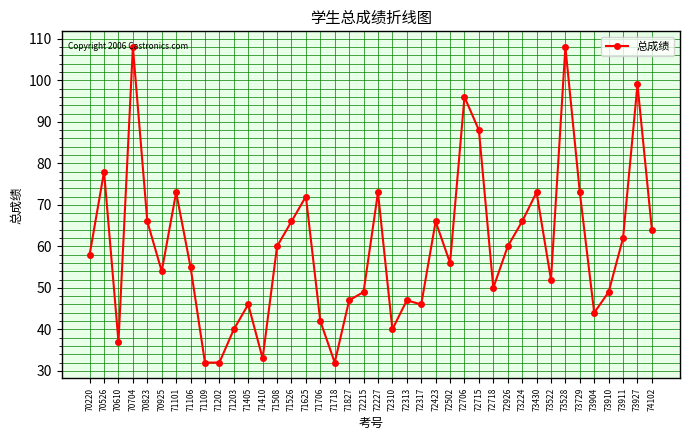

What is the maximum value shown in the chart?

108